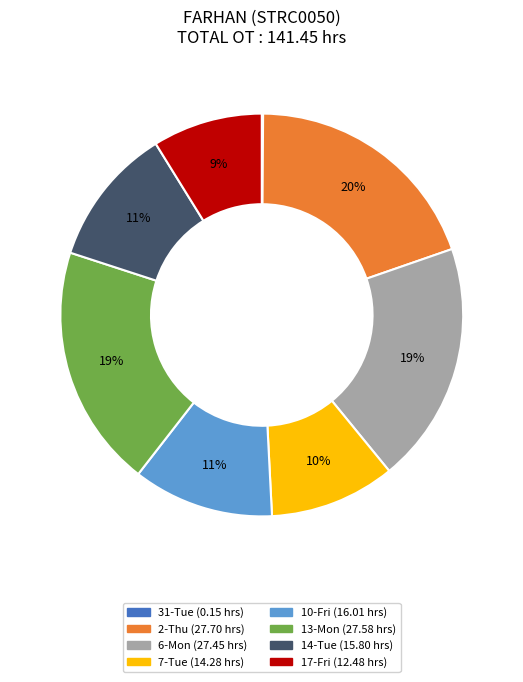

The 14-Tue (15.80 hrs) slice represents 11% of the pie. True or false?

True